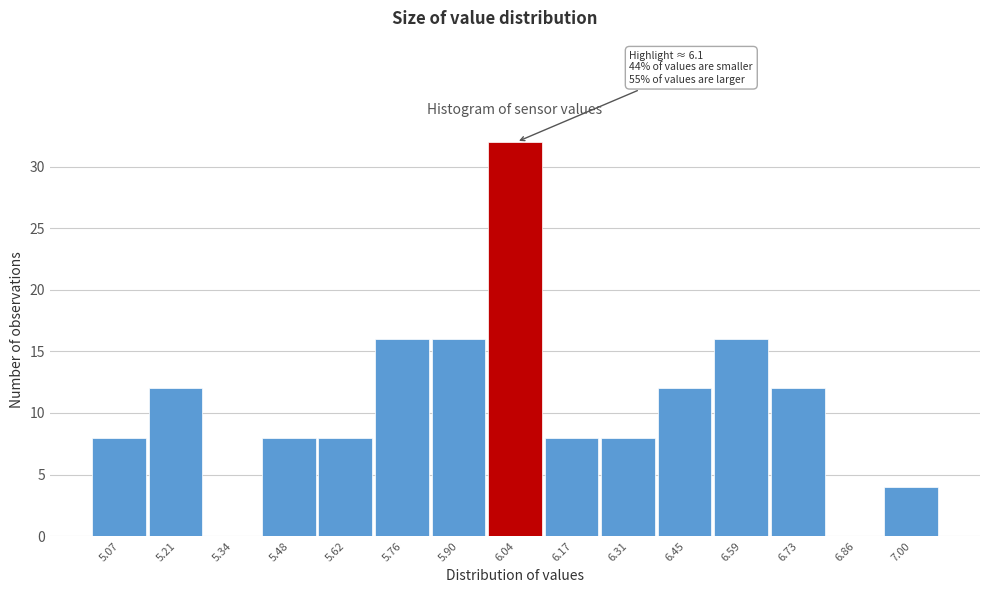

Which range on the x-axis has the tallest bar?

5.966 to 6.104